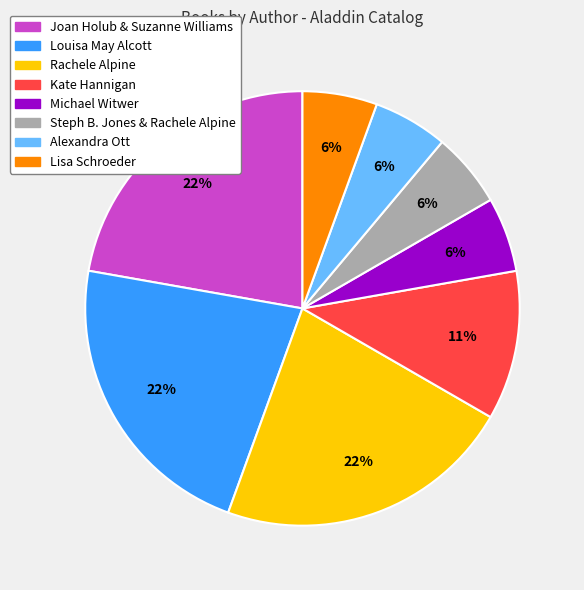

Does any single category account for the majority?

No